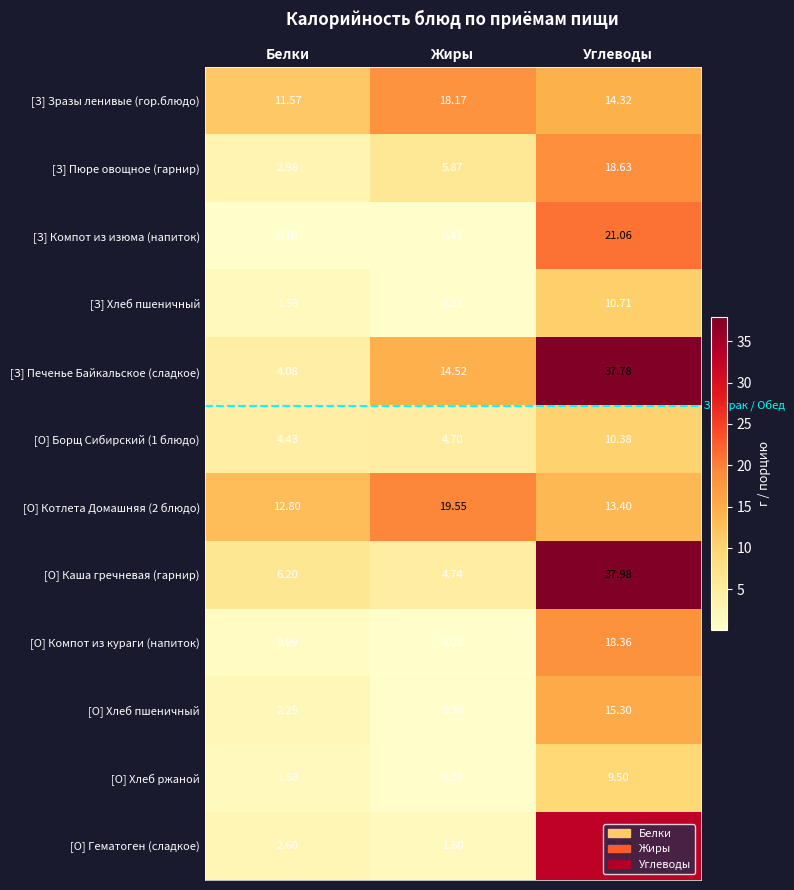

Between Белки and Жиры, which series saw the biggest shift?

[З] Печенье Байкальское (сладкое)